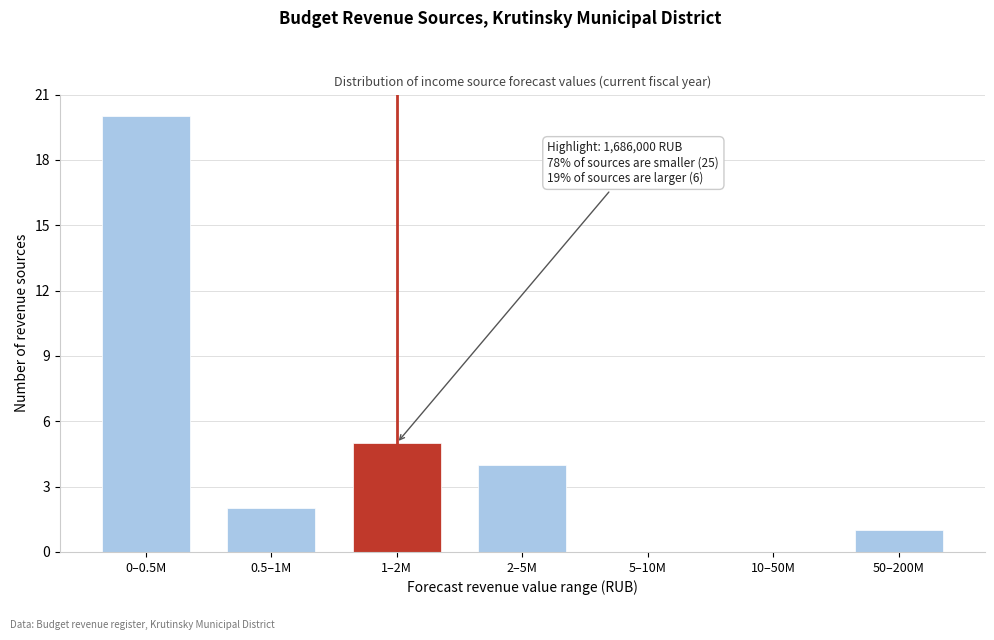

Reading right to left, extract all data points from this chart.

50–200M=1	10–50M=0	5–10M=0	2–5M=4	1–2M=5	0.5–1M=2	0–0.5M=20